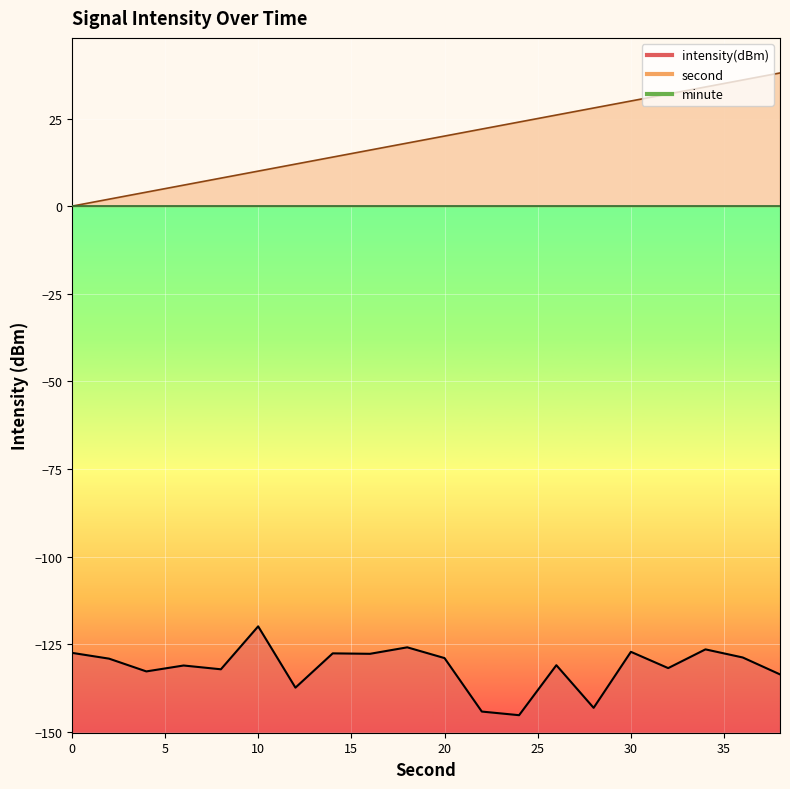

True or false: intensity has more than 1 interior local peaks.

True